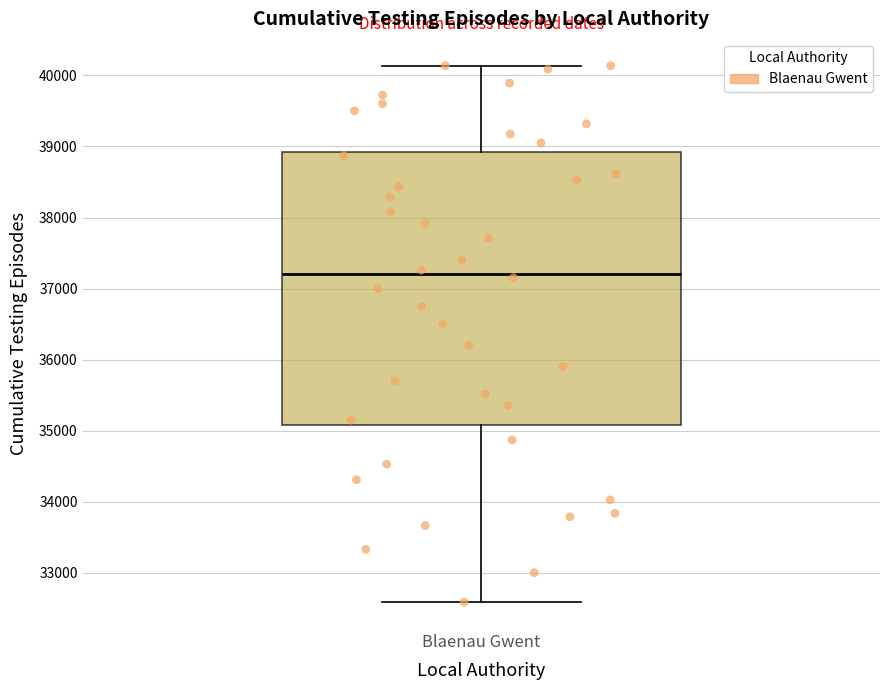

Transcribe this box plot: give where the median line is, the range the box spans, and where the two whiskers end, as read against the y-axis. The values are not printed on the chart, so give them approximately, as read against the axis.

median 37200, box 35100 to 38900, whiskers 32600 to 40100